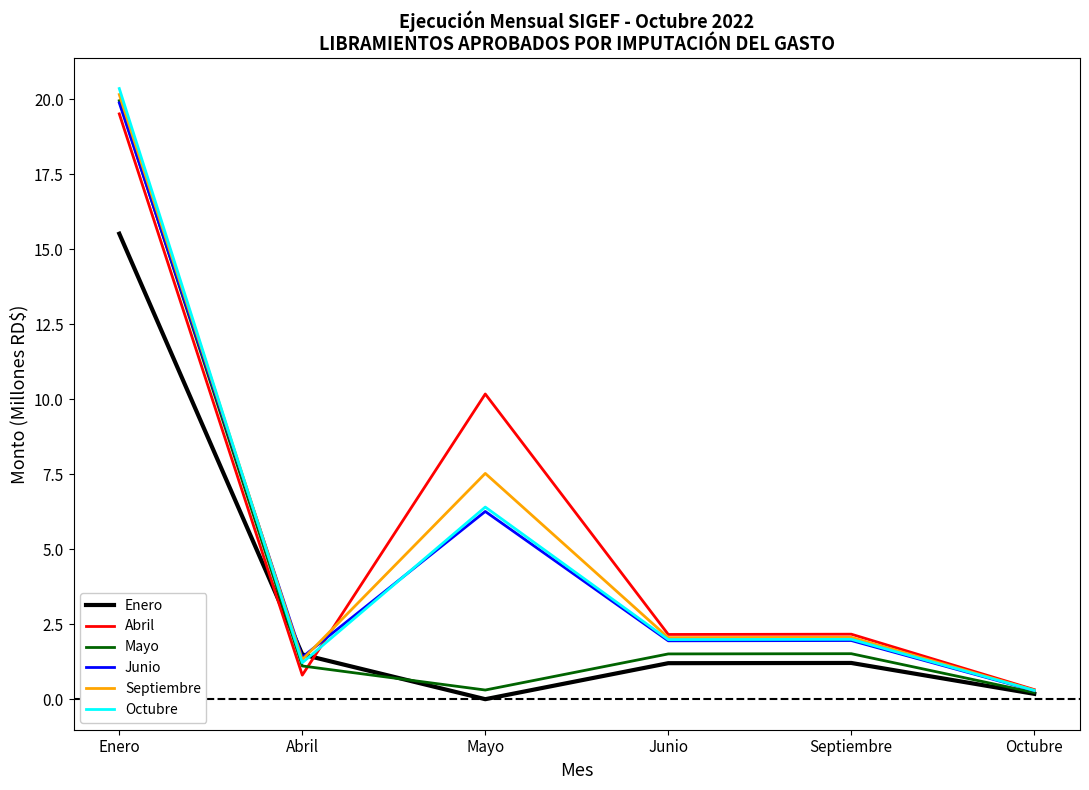

Which category has the highest value in the Enero series?

Enero